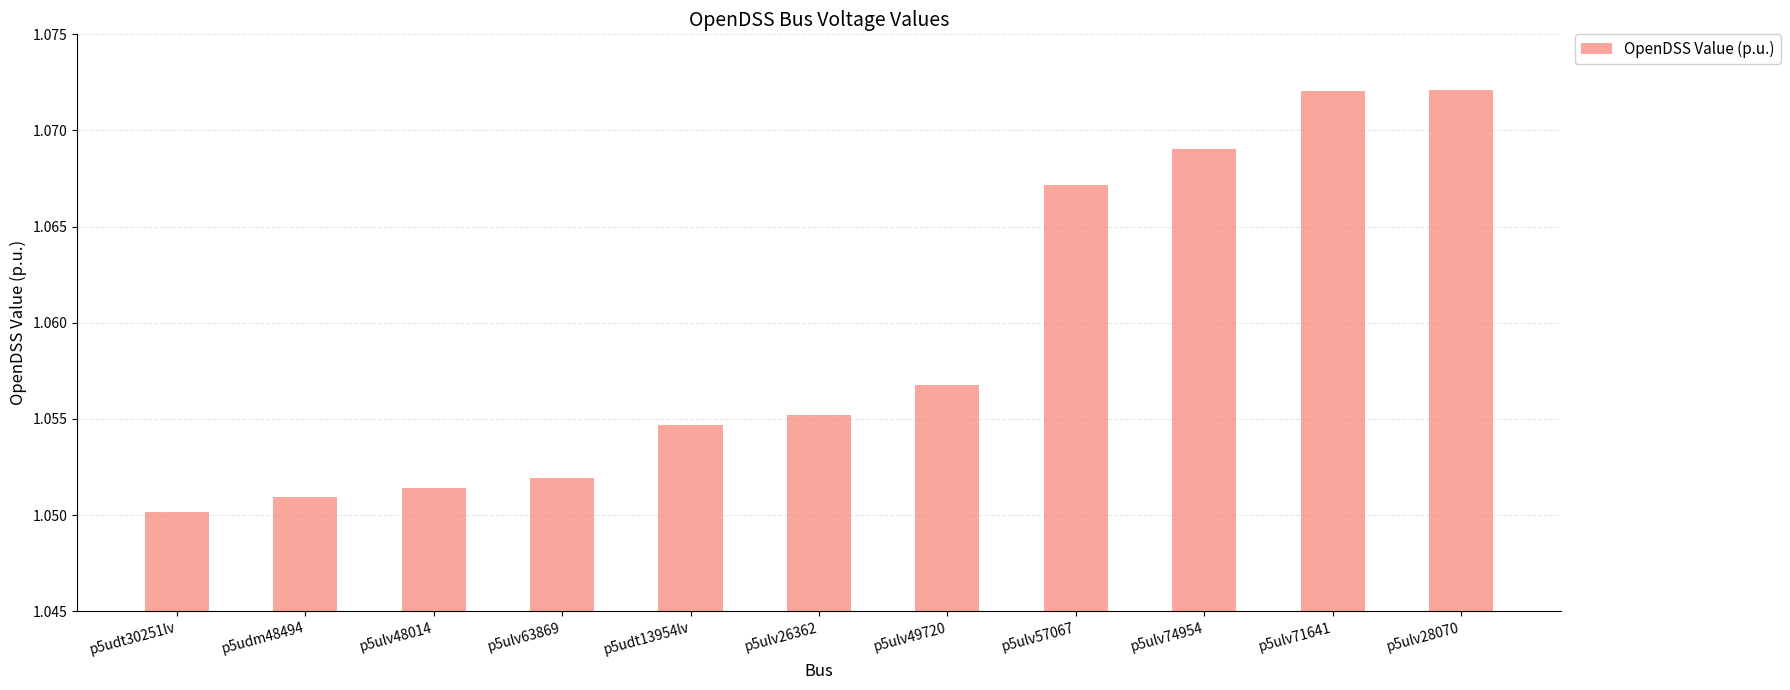

What is the label of the 10th bar from the left?

p5ulv71641